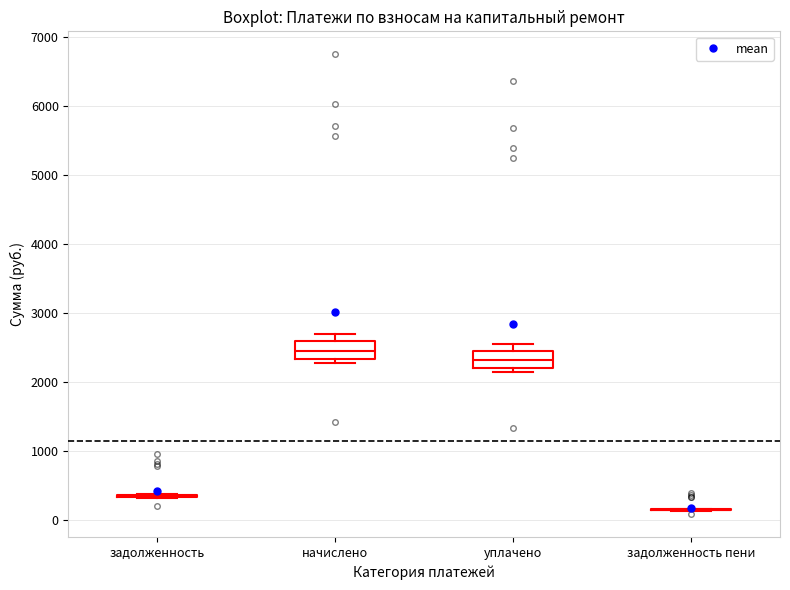

Reading left to right, read every box against the y-axis: the position of its median line, the range the box covers, and the ends of its whiskers. The values are not printed on the chart, so give them approximately, as read against the axis.

задолженность: box collapsed to a line at 300, whiskers 300 to 400
начислено: median 2500, box 2300 to 2600, whiskers 2300 (just below the box's lower edge) to 2700
уплачено: median 2300, box 2200 to 2500, whiskers 2100 to 2500 (just above the box's upper edge)
задолженность пени: box collapsed to a line at 100, whiskers 100 to 200